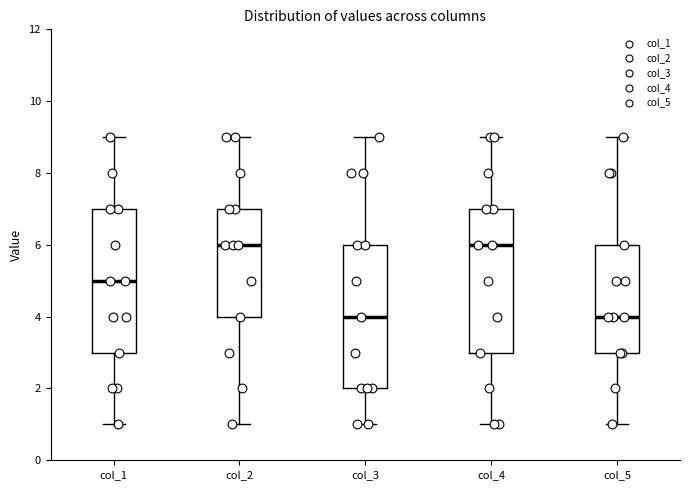

Reading left to right, read every box against the y-axis: the position of its median line, the range the box covers, and the ends of its whiskers. The values are not printed on the chart, so give them approximately, as read against the axis.

col_1: median 5, box 3 to 7, whiskers 1 to 9
col_2: median 6, box 4 to 7, whiskers 1 to 9
col_3: median 4, box 2 to 6, whiskers 1 to 9
col_4: median 6, box 3 to 7, whiskers 1 to 9
col_5: median 4, box 3 to 6, whiskers 1 to 9